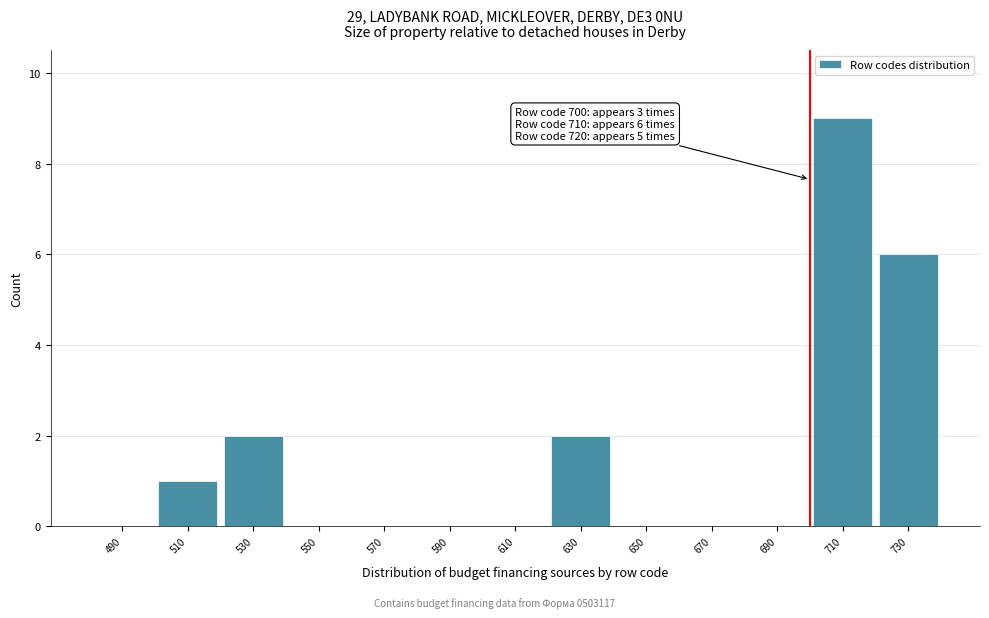

Which range on the x-axis has the tallest bar?

700 to 720